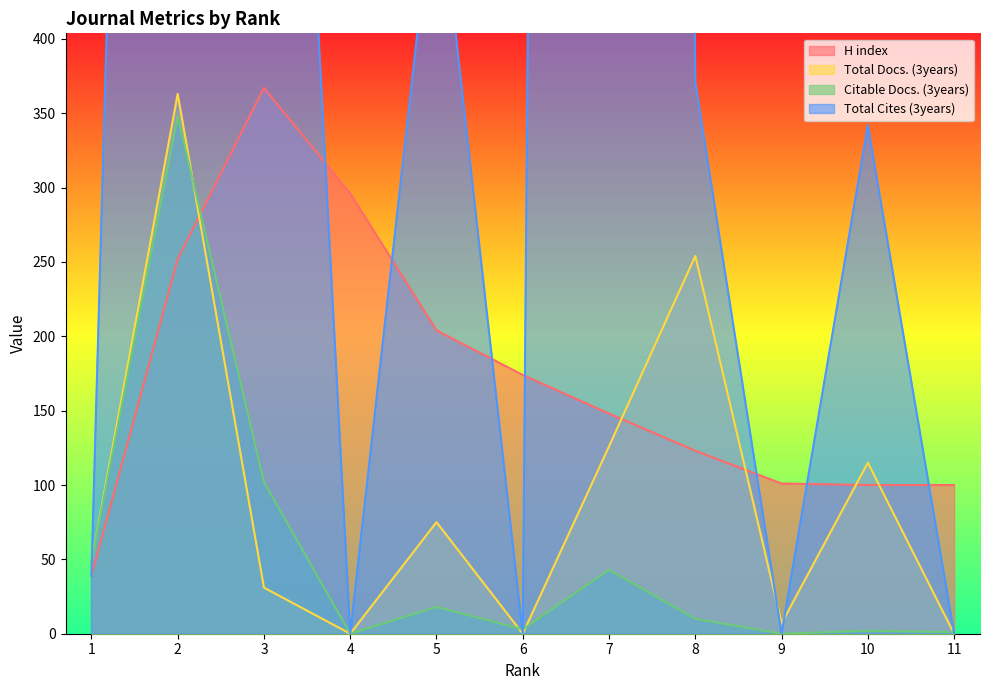

Where is H index nearest to the value 203?

5